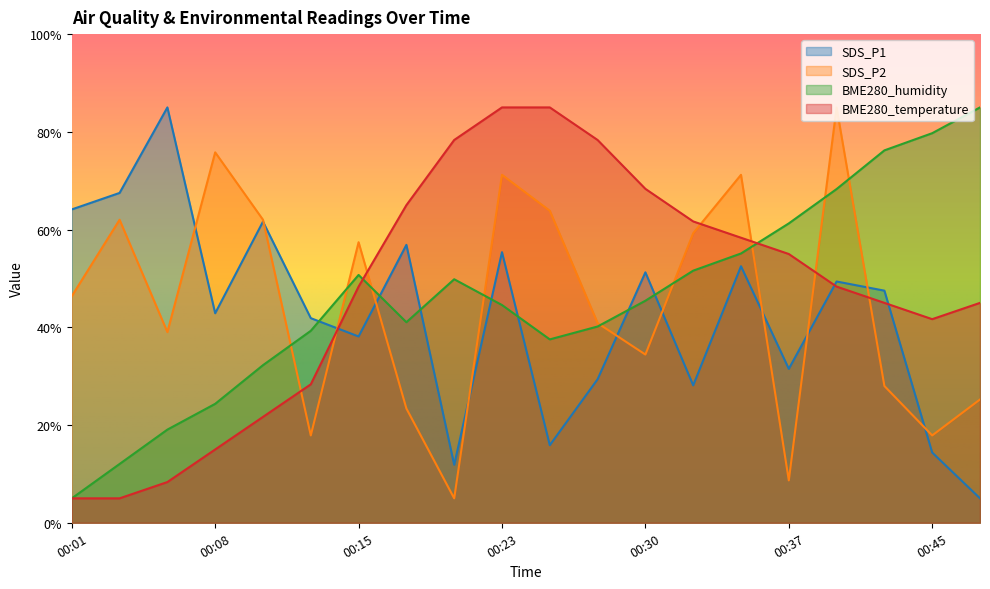

How many times do BME280_humidity and SDS_P1 cross each other?

7